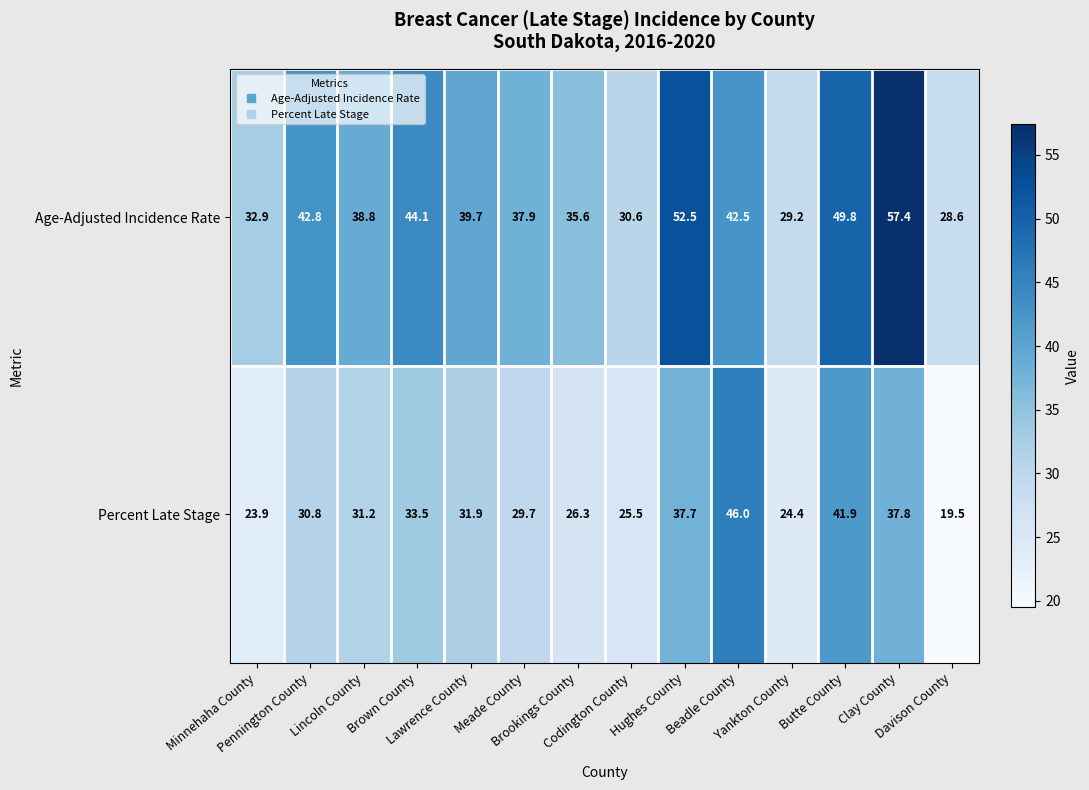

Which series has the largest total across all categories?

Age-Adjusted Incidence Rate